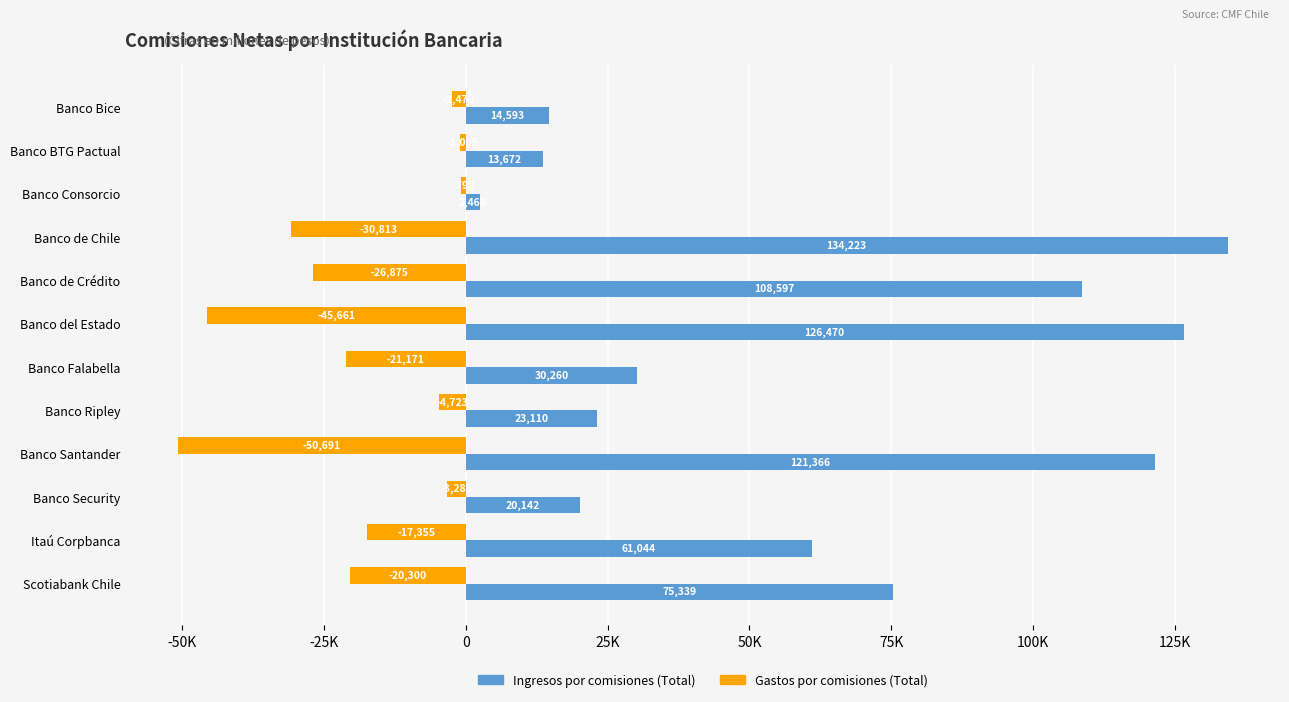

What are all the series names shown in the legend?

Ingresos por comisiones (Total), Gastos por comisiones (Total)